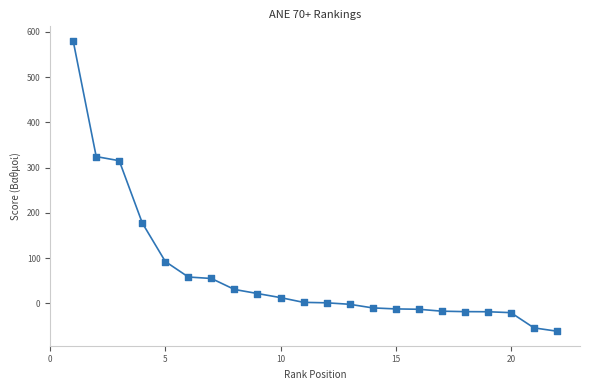

What Y value in the scatter plot is closest to 259?

315.5